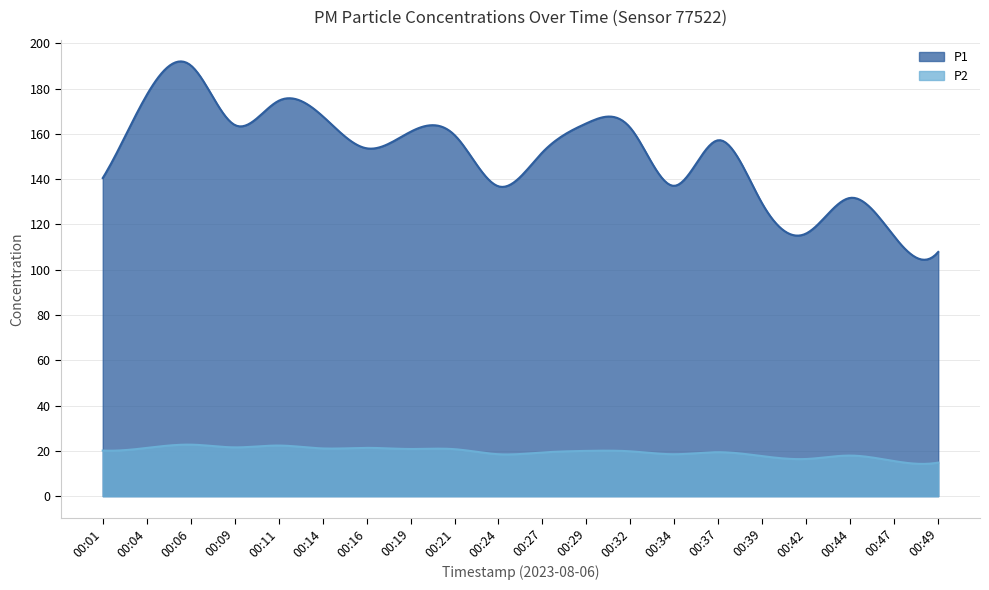

What is the sum of all P2 values?

5873.4